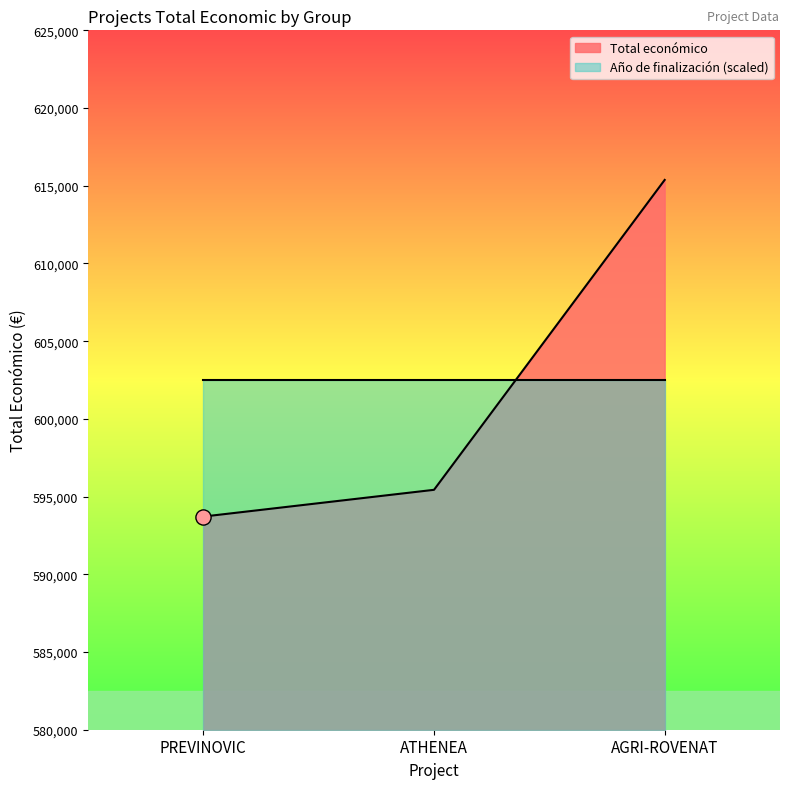

What is the approximate value of Total económico at ATHENEA?

595436